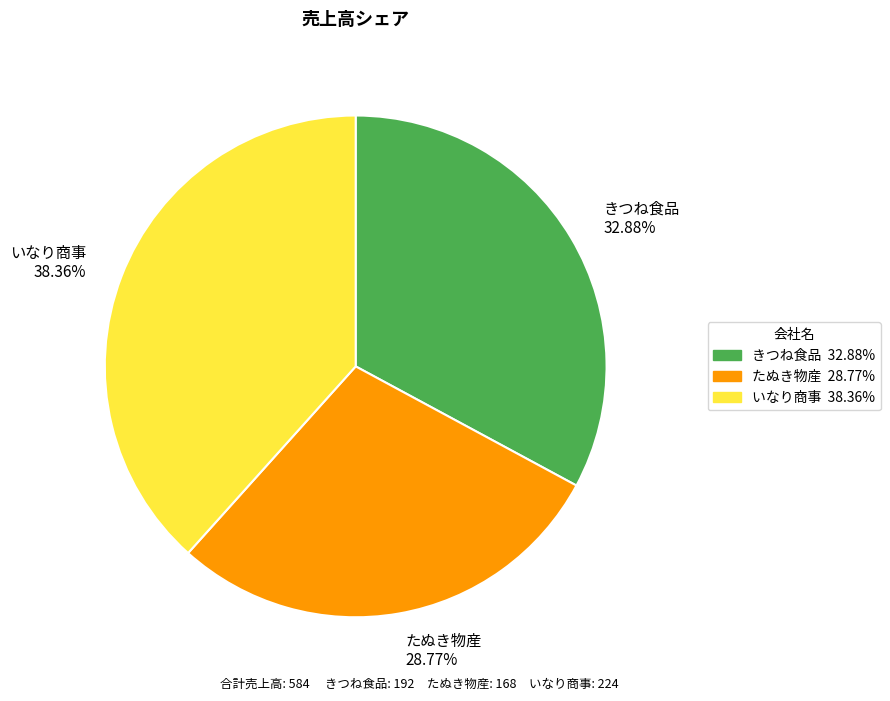

Is there any slice that represents more than half of the pie?

No